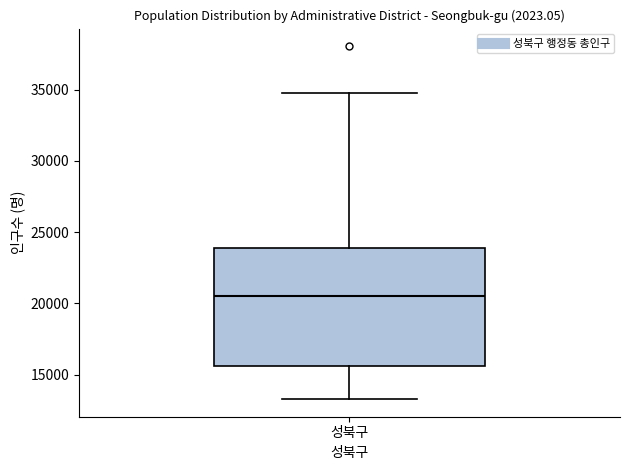

Read this box plot against the y-axis: the position of the median line, the range covered by the box, and the ends of both whiskers. The values are not printed on the chart, so give them approximately, as read against the axis.

median 20500, box 15500 to 24000, whiskers 13500 to 35000